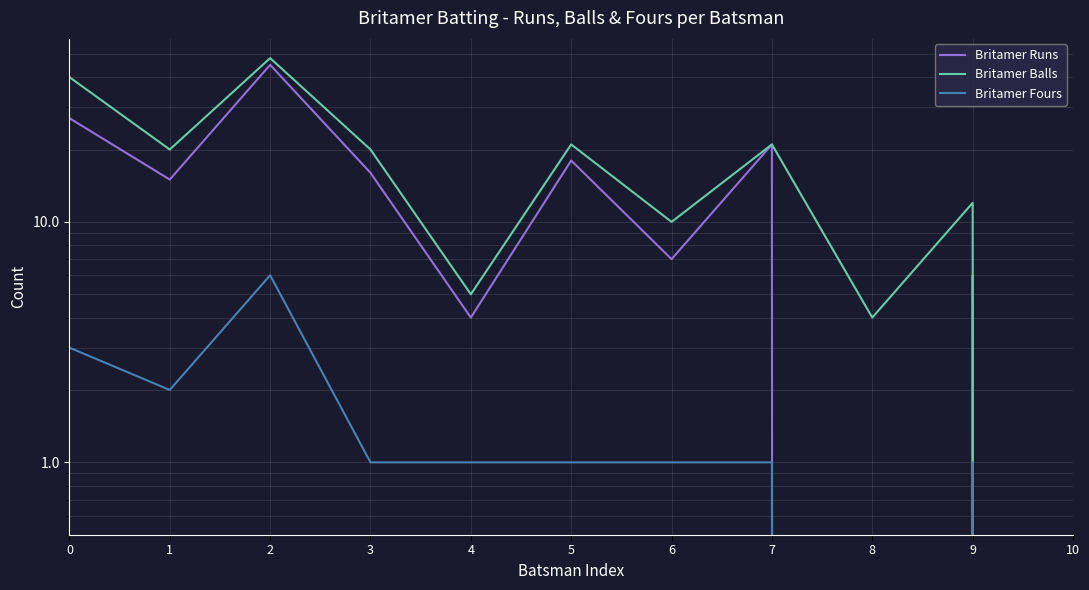

Rank the series by their maximum value, from highest to lowest.

Britamer Balls, Britamer Runs, Britamer Fours